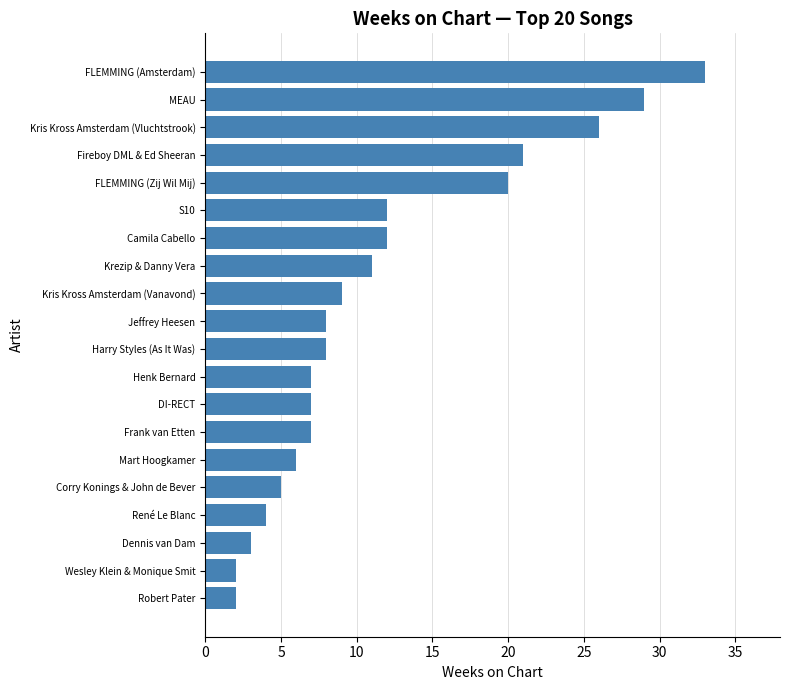

What is the average value?

12